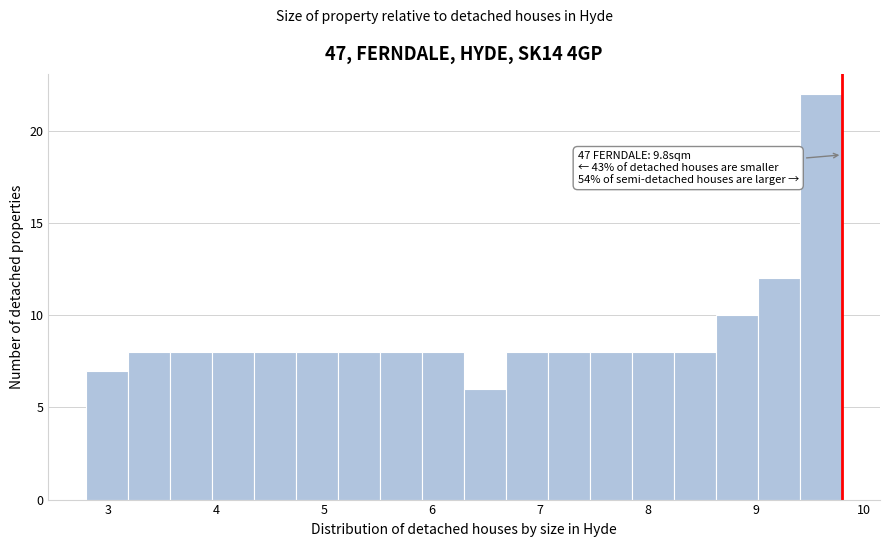

Around what value on the x-axis is the tallest bar? Give the approximate position of its centre, as read against the axis.

9.6